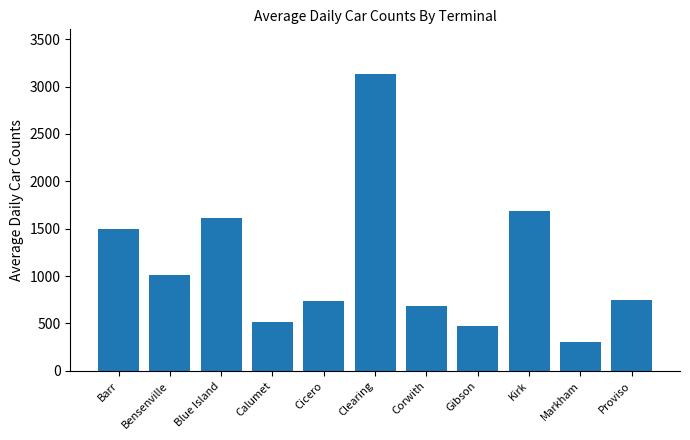

Reading left to right, extract all data points from this chart.

1496	1016	1616	511	734	3134	680	474	1690	301	753